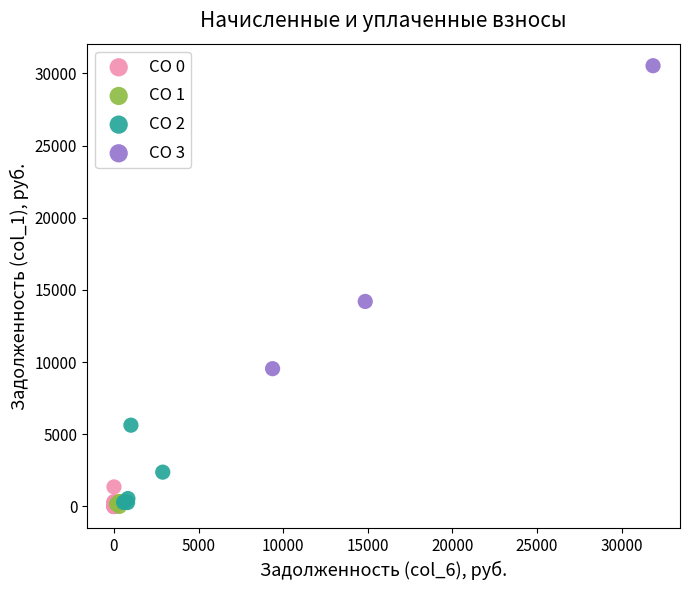

Which series reaches the maximum Y coordinate?

CO 3